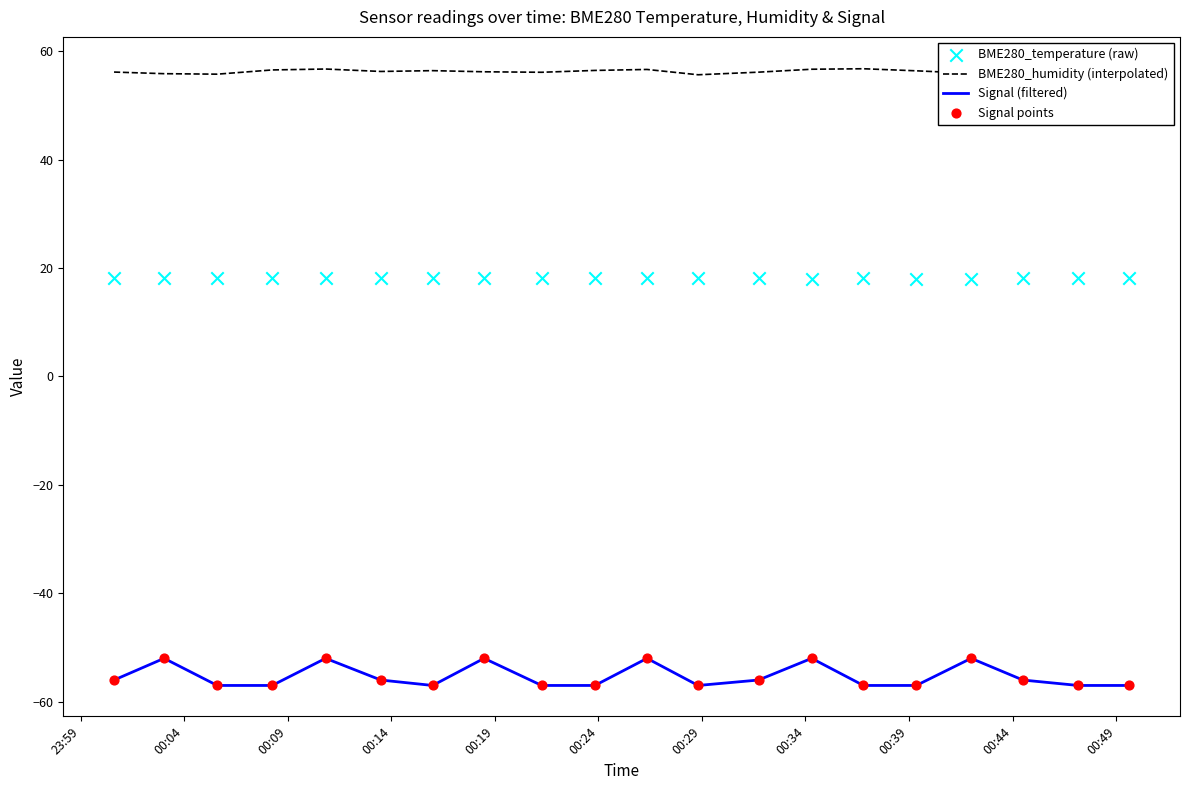

At how many categories does at least one series exceed 22?

20